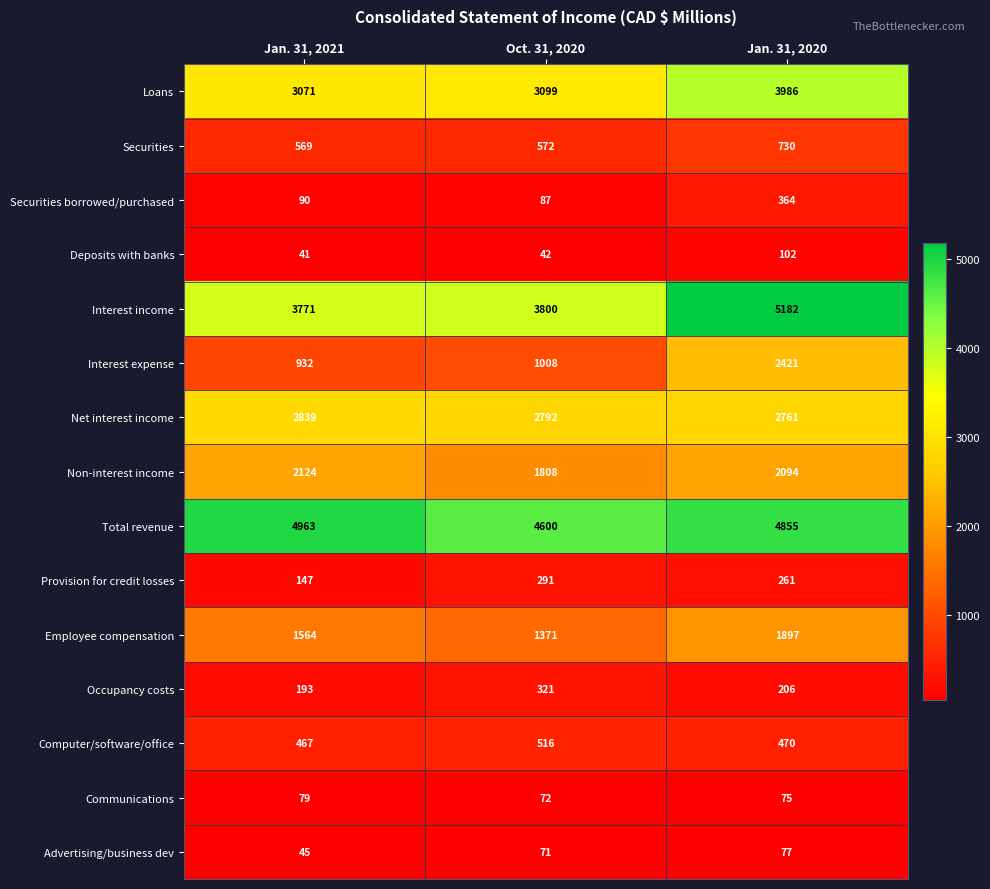

What is the minimum value shown in the chart?

41